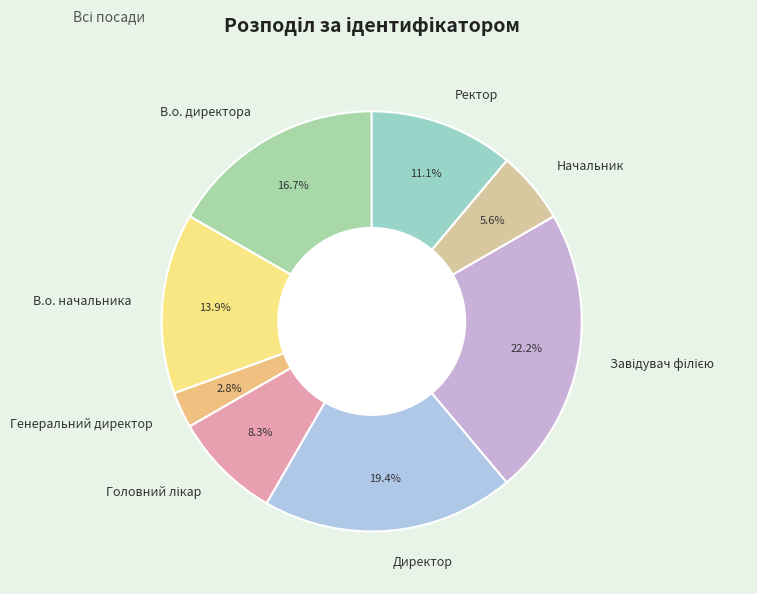

What percentage do Ректор and В.о. директора together represent?

27.8%